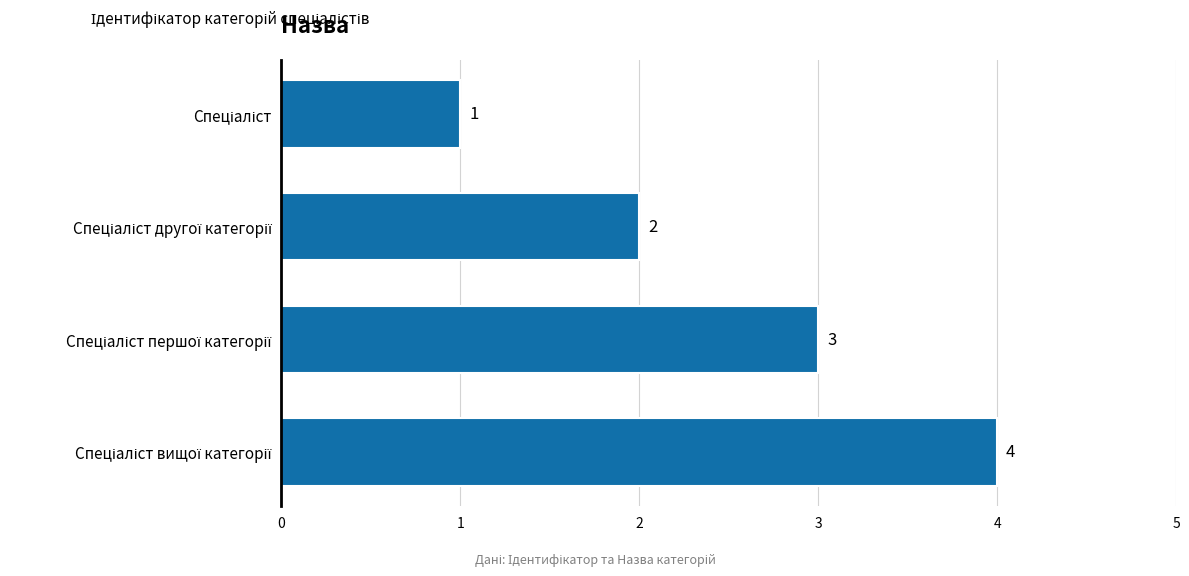

What is the value of the 2nd bar from the top?

2